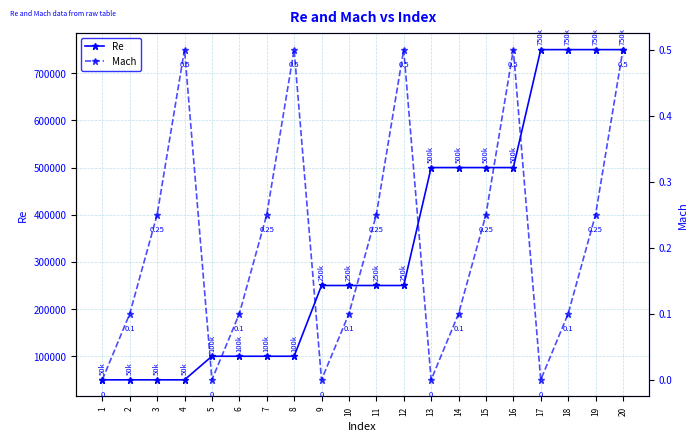

List the labels in order of Mach value, largest first.

4, 8, 12, 16, 20, 3, 7, 11, 15, 19, 2, 6, 10, 14, 18, 1, 5, 9, 13, 17